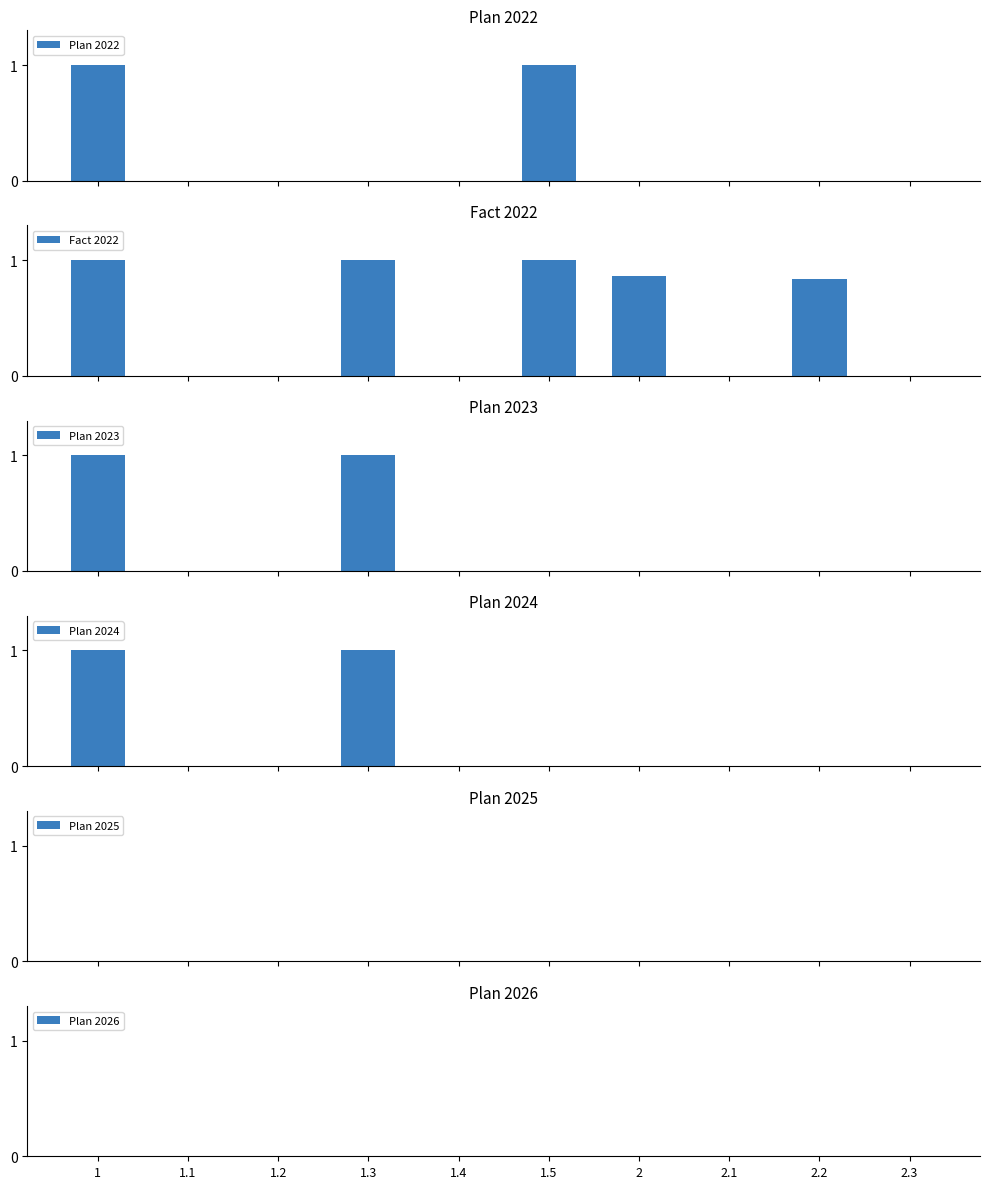

What is the label of the 4th bar from the left?

1.3